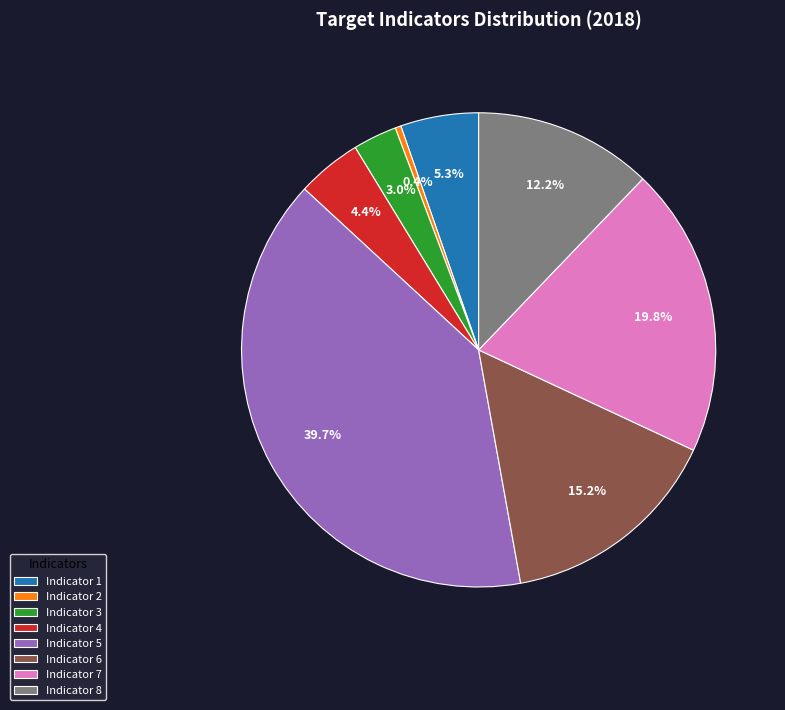

Rank the categories by value from lowest to highest.

Indicator 2, Indicator 3, Indicator 4, Indicator 1, Indicator 8, Indicator 6, Indicator 7, Indicator 5